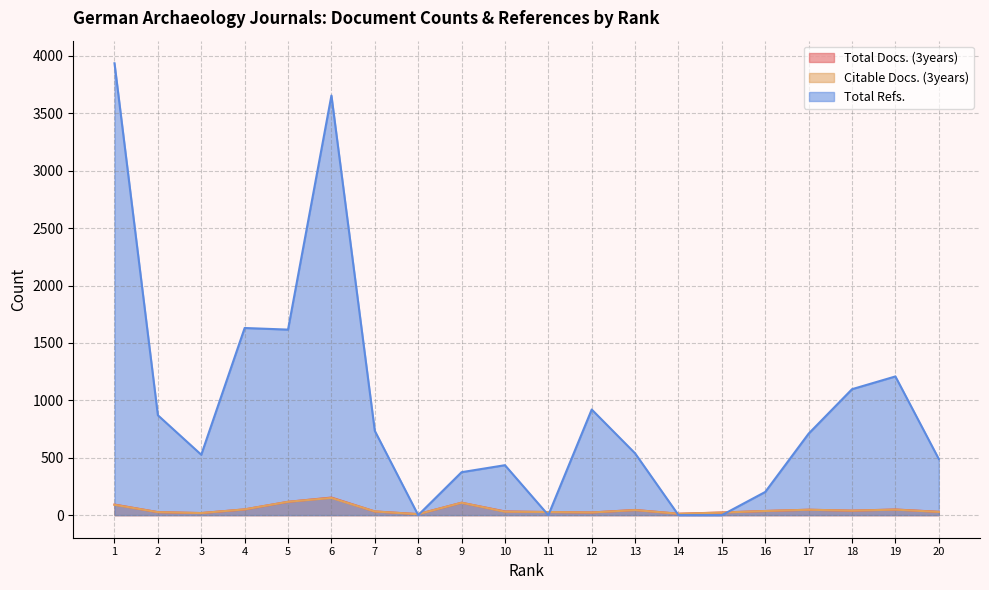

Does the chart display data point markers on the line(s)?

No